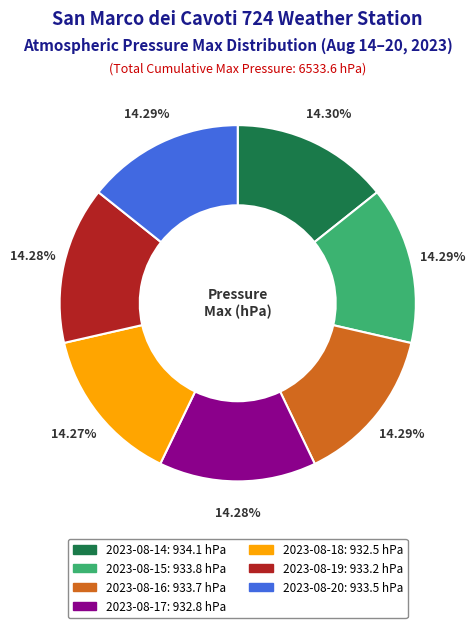

Does 2023-08-14 account for over 50% of the chart?

No